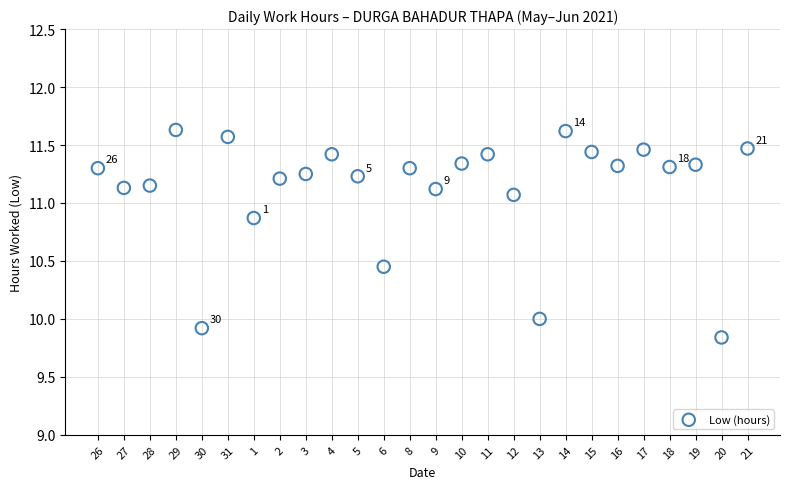

What is the range of Y values (max minus min)?

1.8